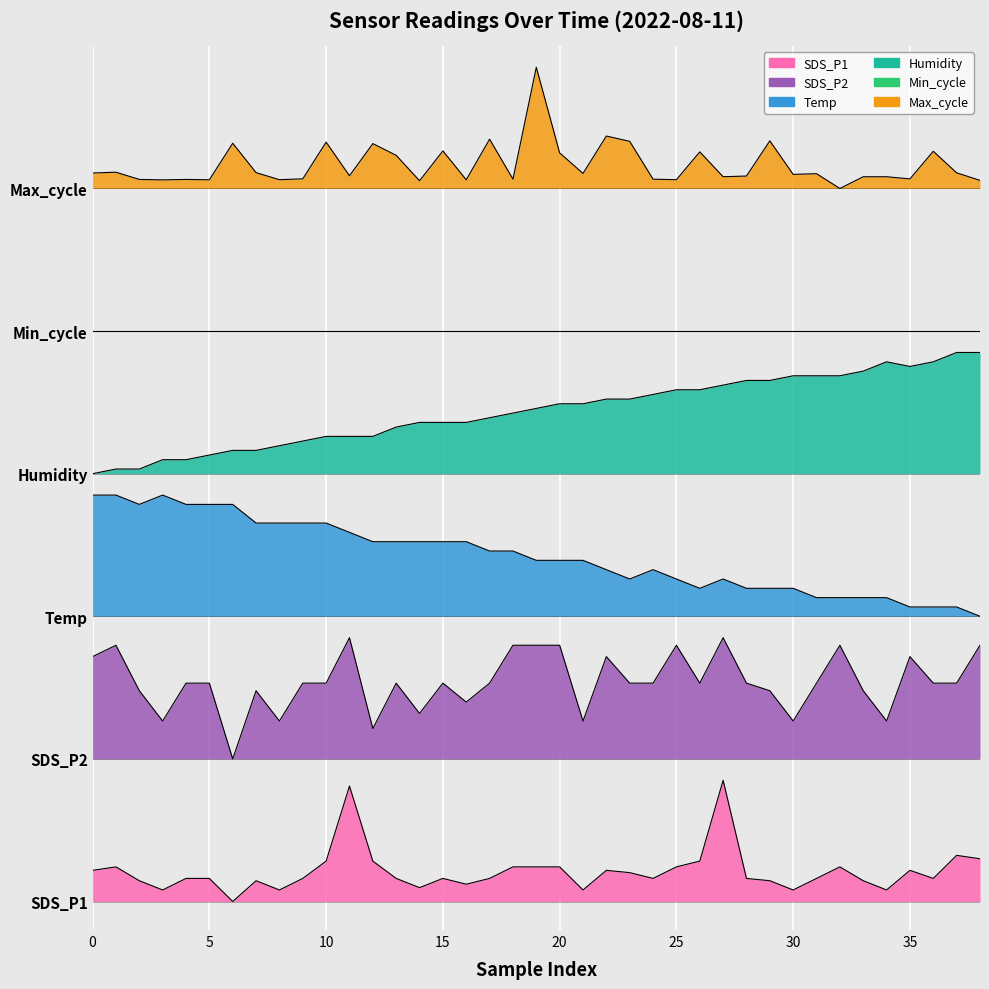

What is the total value across all series at 35?

12.6